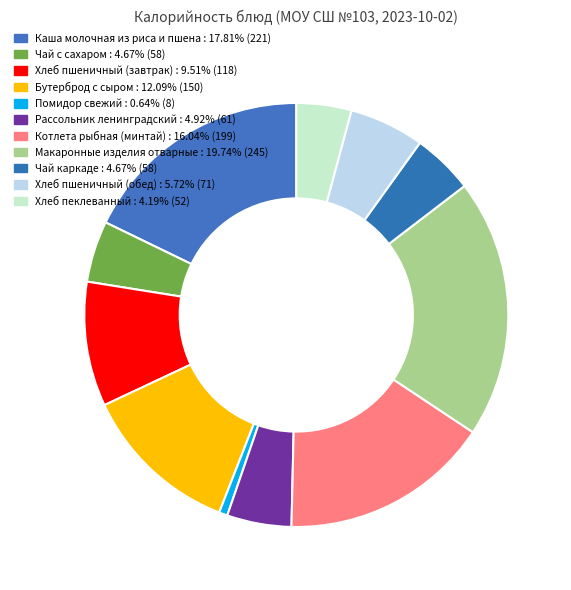

What percentage is the Котлета рыбная (минтай) slice, to the nearest percent?

16%